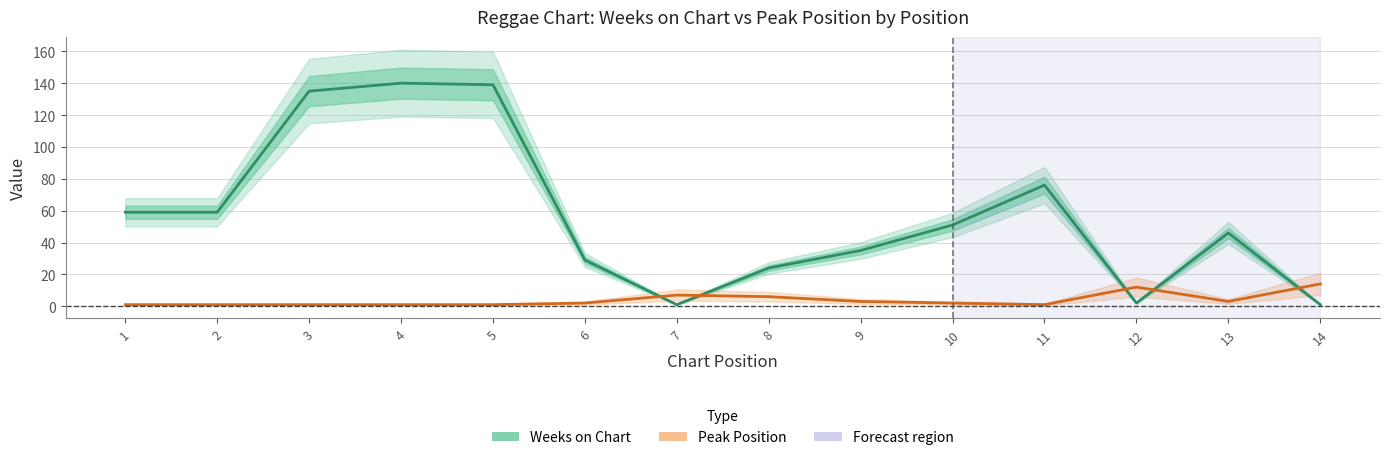

How many times do Weeks on Chart and Peak Position cross each other?

5